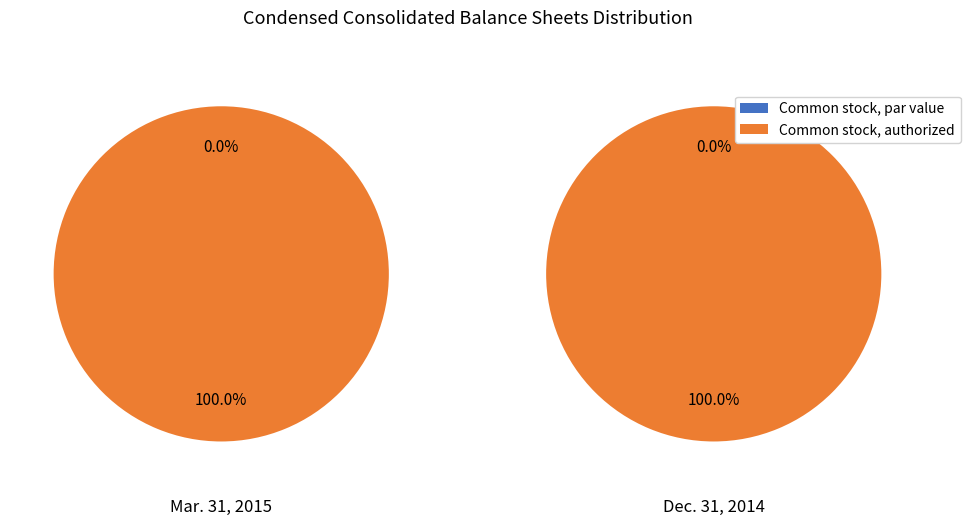

What is the spread (max minus min) of values at Mar. 31, 2015?

700000000.0